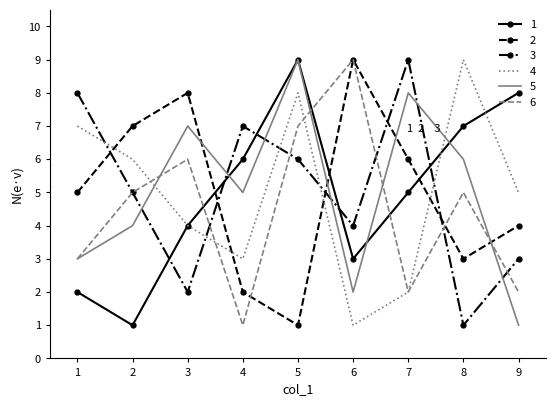

Rank the categories by 4 value from lowest to highest.

6, 7, 4, 3, 9, 2, 1, 5, 8